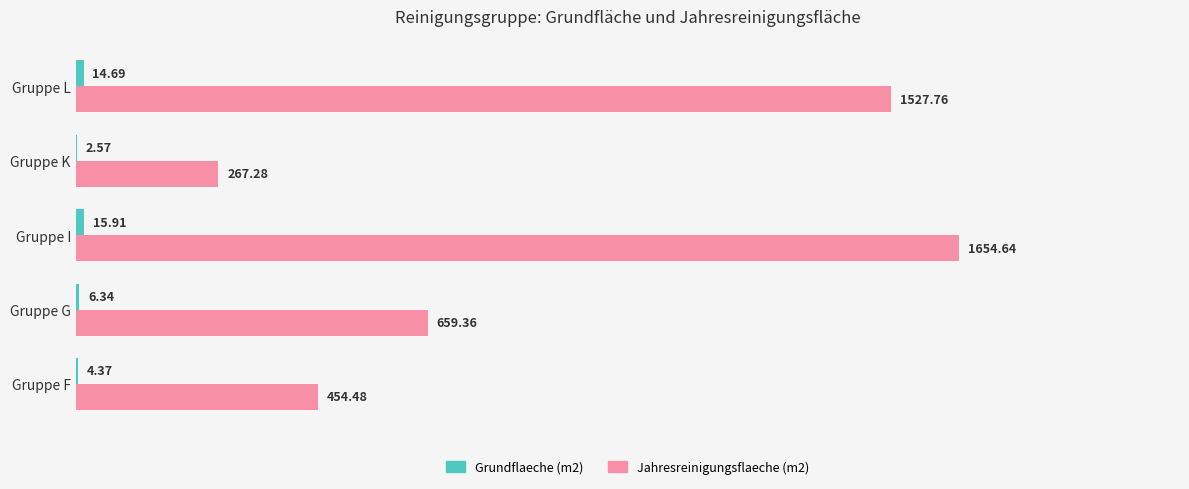

At which label is Jahresreinigungsflaeche (m2) closest to 960?

Gruppe G